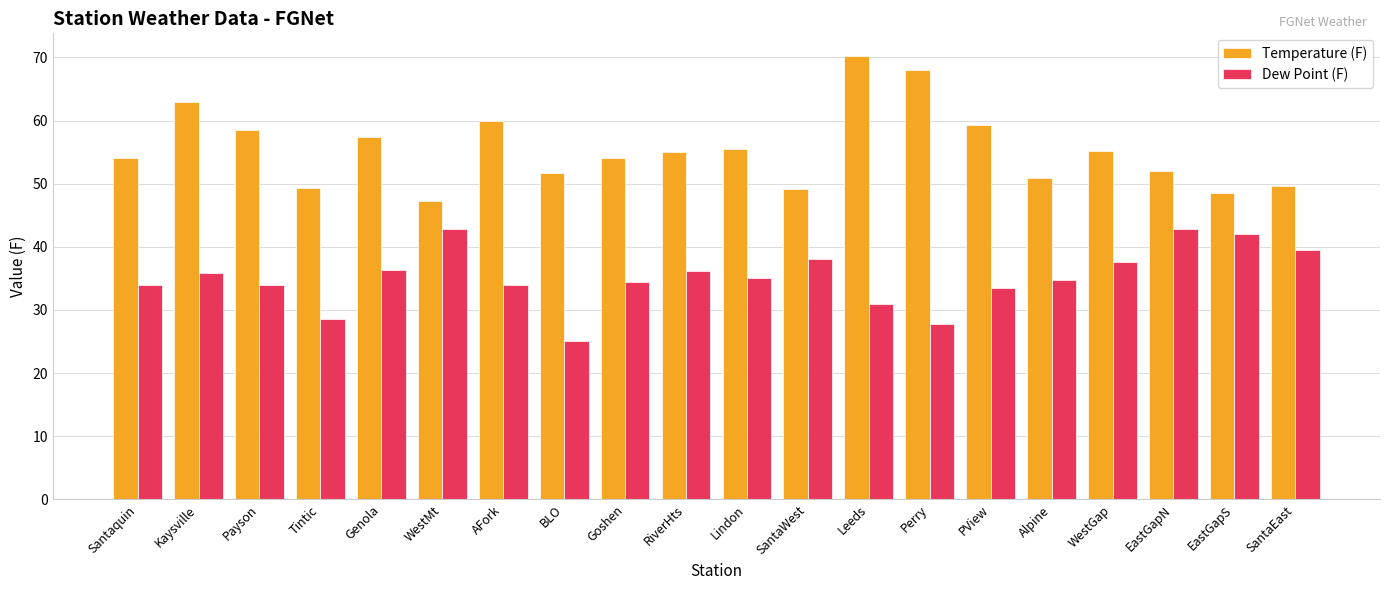

List the series in order of their peak value, highest first.

Temperature (F), Dew Point (F)